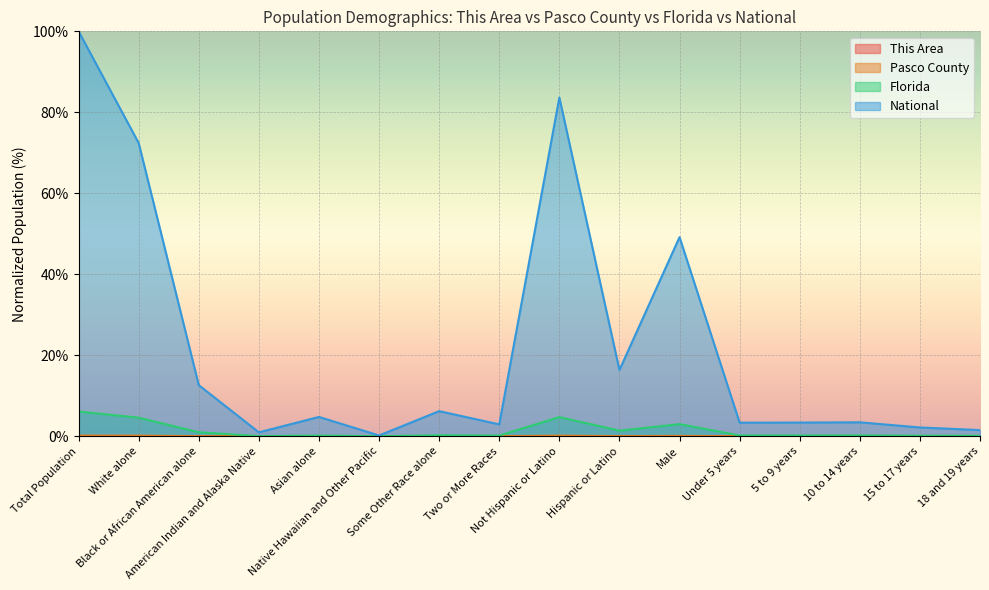

Reading left to right, transcribe all the data shown in this chart.

This Area: 0.0	0.0	0.0	0.0	0.0	0.0	0.0	0.0	0.0	0.0	0.0	0.0	0.0	0.0	0.0	0.0
Pasco County: 0.2	0.1	0.0	0.0	0.0	0.0	0.0	0.0	0.1	0.0	0.1	0.0	0.0	0.0	0.0	0.0
Florida: 6.1	4.6	1.0	0.0	0.1	0.0	0.2	0.2	4.7	1.4	3.0	0.2	0.2	0.2	0.1	0.1
National: 100.0	72.4	12.6	0.9	4.8	0.2	6.2	2.9	83.7	16.3	49.2	3.3	3.4	3.4	2.2	1.5